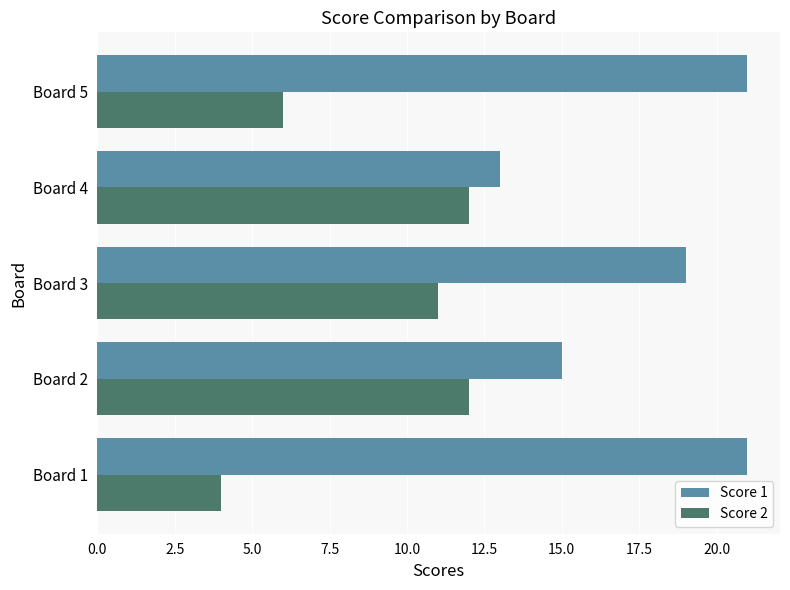

What is the sum of all Score 1 values?

89